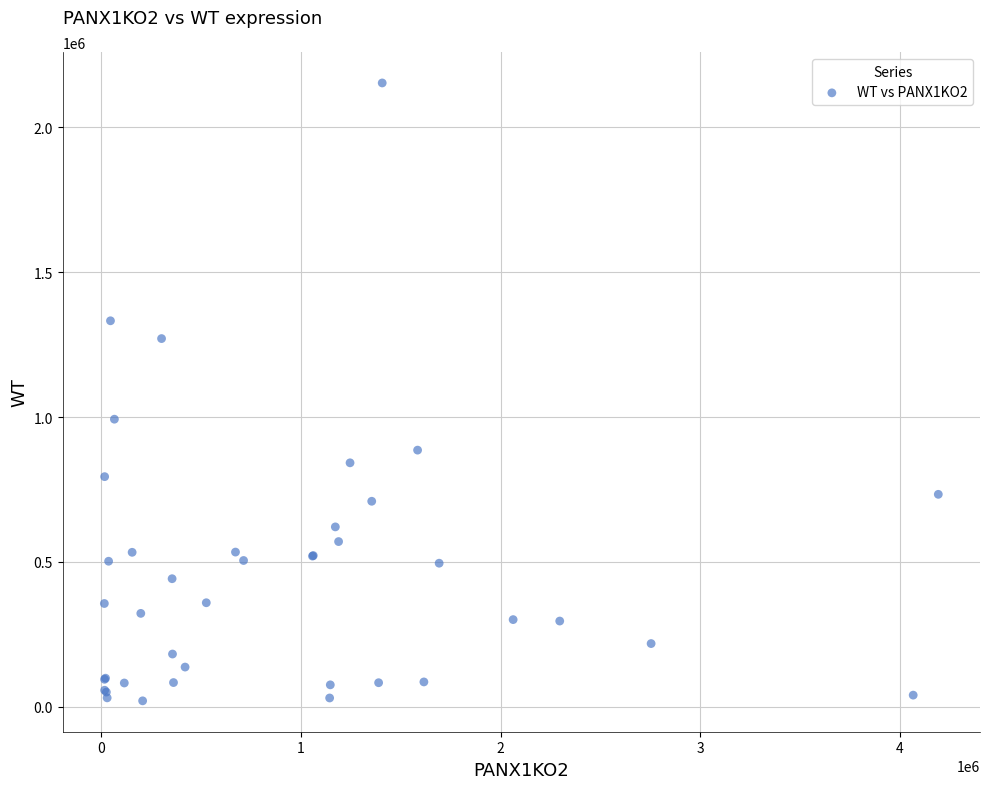

What Y value in the scatter plot is closest to 1086832?

992620